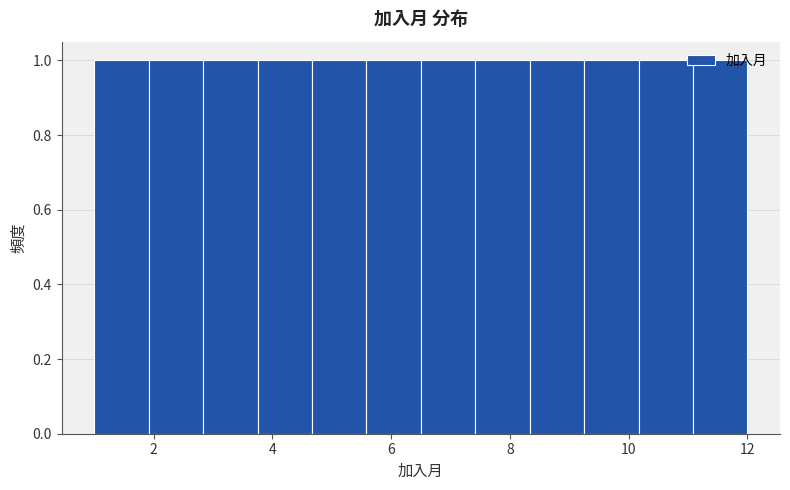

How tall is the bar that spans 8.4 to 9.2 on the x-axis? Neither the bar edges nor the heights are printed on the chart, so give them approximately, as read against the axes.

1